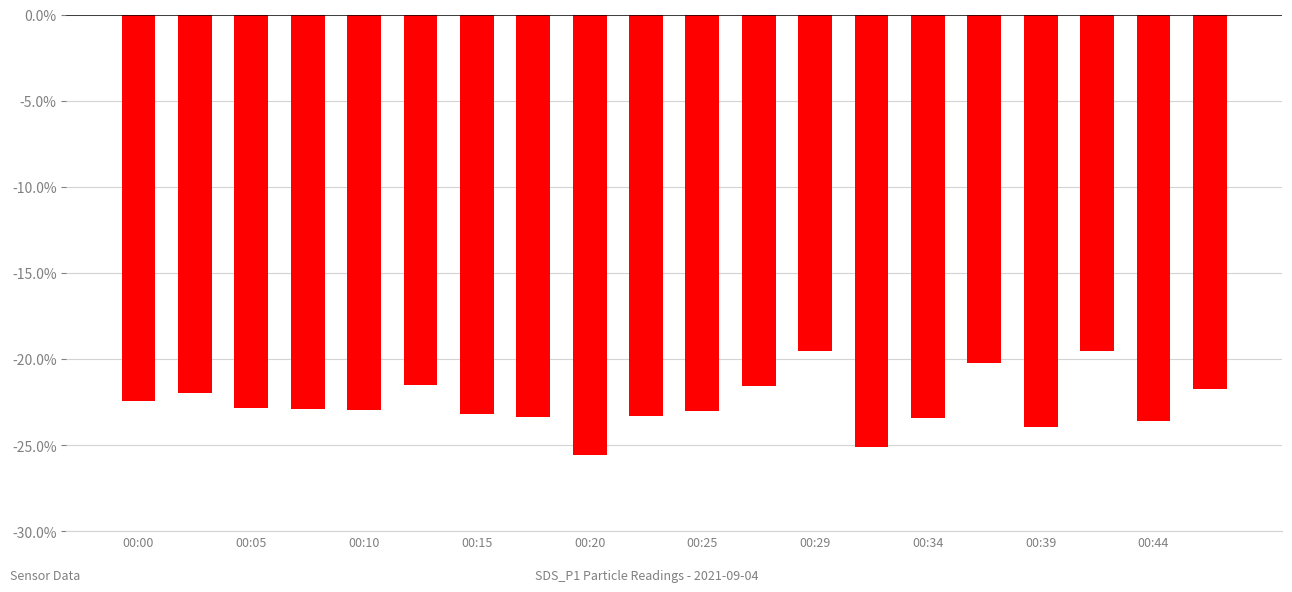

What is the value of the 19th bar from the left?

-23.6